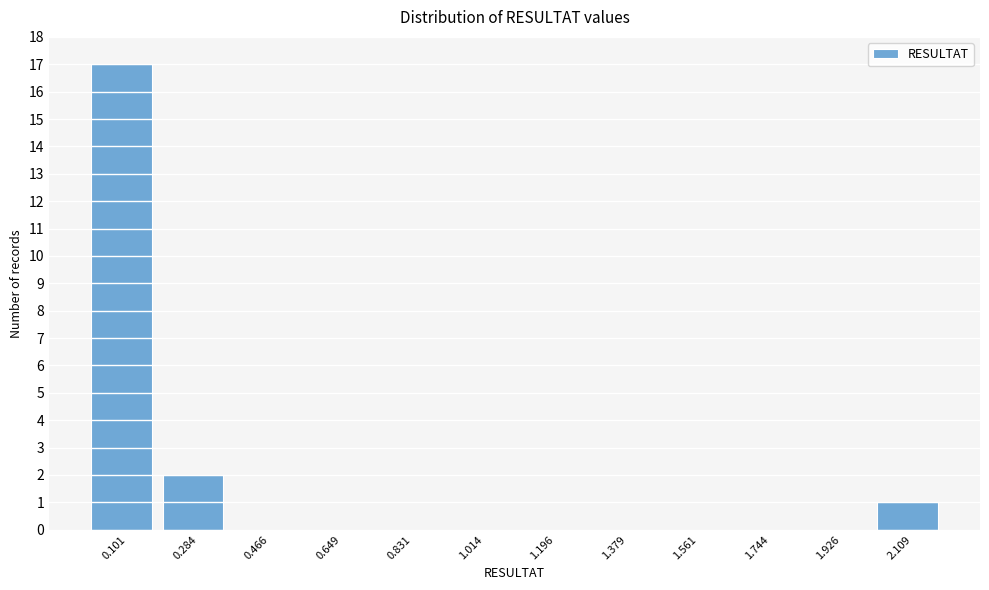

Reading left to right, list every bar in this chart as the range it spans on the x-axis followed by its height. Neither the bar edges nor the heights are printed on the chart, so give them approximately, as read against the axes.

0.02 to 0.20: 17
0.20 to 0.38: 2
0.38 to 0.56: 0
0.56 to 0.74: 0
0.74 to 0.92: 0
0.92 to 1.10: 0
1.10 to 1.28: 0
1.28 to 1.48: 0
1.48 to 1.66: 0
1.66 to 1.84: 0
1.84 to 2.02: 0
2.02 to 2.20: 1